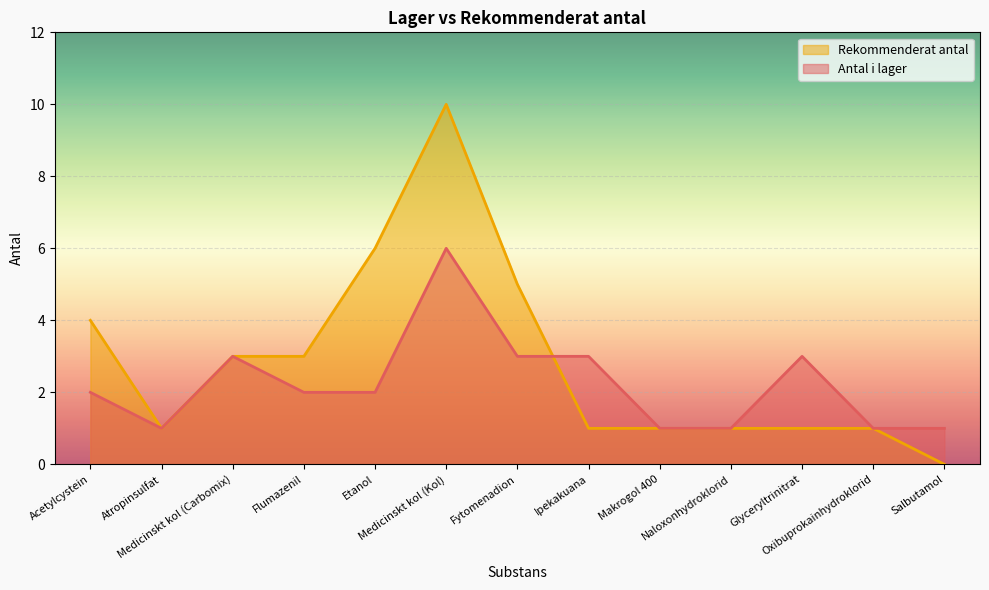

Reading left to right, list all the values displayed in this chart.

Antal i lager: Acetylcystein=2	Atropinsulfat=1	Medicinskt kol (Carbomix)=3	Flumazenil=2	Etanol=2	Medicinskt kol (Kol)=6	Fytomenadion=3	Ipekakuana=3	Makrogol 400=1	Naloxonhydroklorid=1	Glyceryltrinitrat=3	Oxibuprokainhydroklorid=1	Salbutamol=1
Rekommenderat antal: Acetylcystein=4	Atropinsulfat=1	Medicinskt kol (Carbomix)=3	Flumazenil=3	Etanol=6	Medicinskt kol (Kol)=10	Fytomenadion=5	Ipekakuana=1	Makrogol 400=1	Naloxonhydroklorid=1	Glyceryltrinitrat=1	Oxibuprokainhydroklorid=1	Salbutamol=0